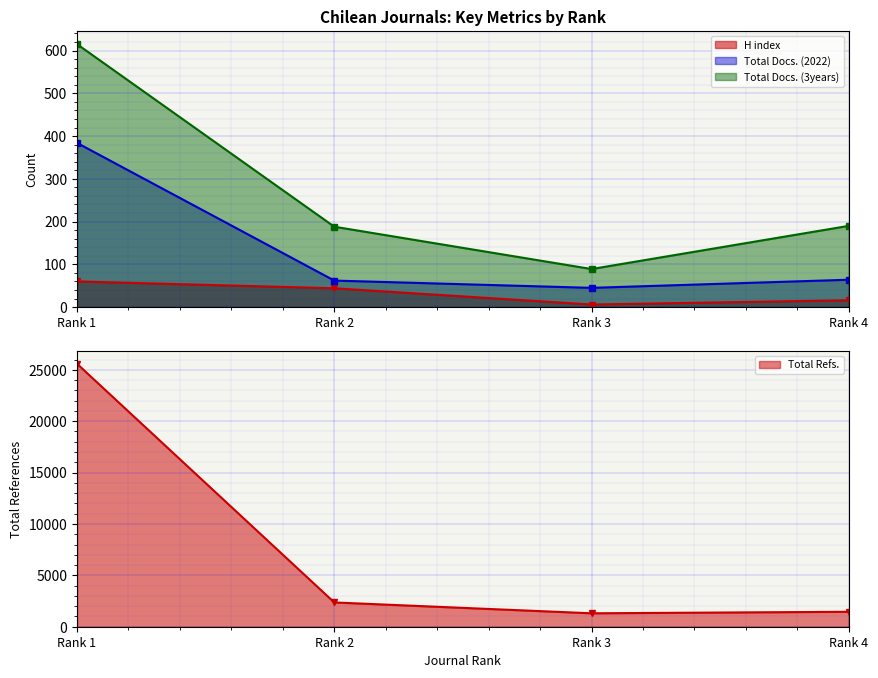

What is the difference between the Total Docs. (3years) values at Rank 1 and Rank 3?

526